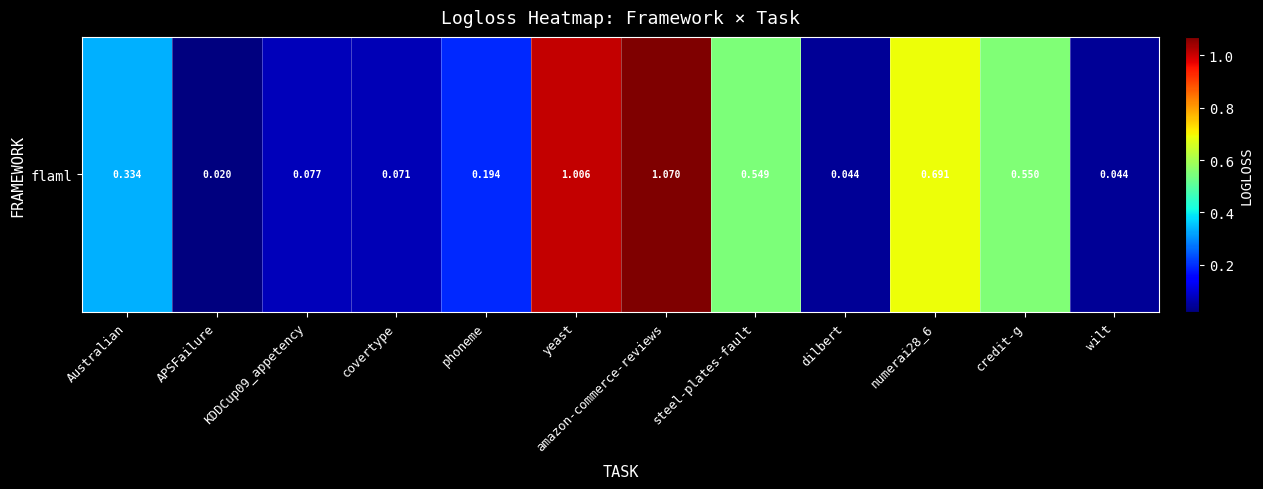

What is the sum of the values at steel-plates-fault and credit-g?

1.1